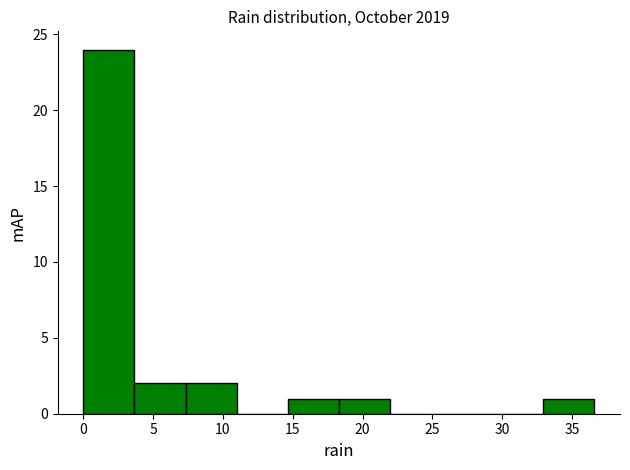

What is the height of the bar covering 3.5 to 7.5 on the x-axis? Neither the bar edges nor the heights are printed on the chart, so give them approximately, as read against the axes.

2